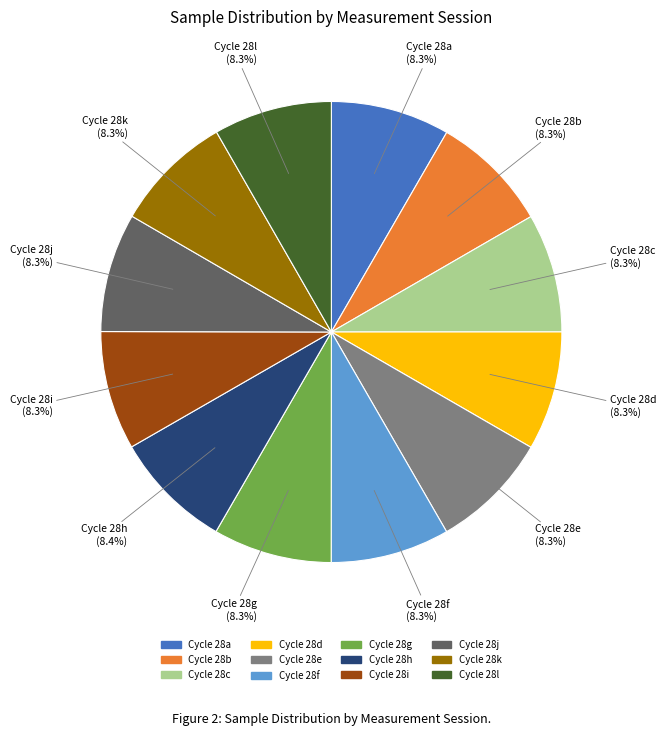

Is there a majority slice in this chart?

No